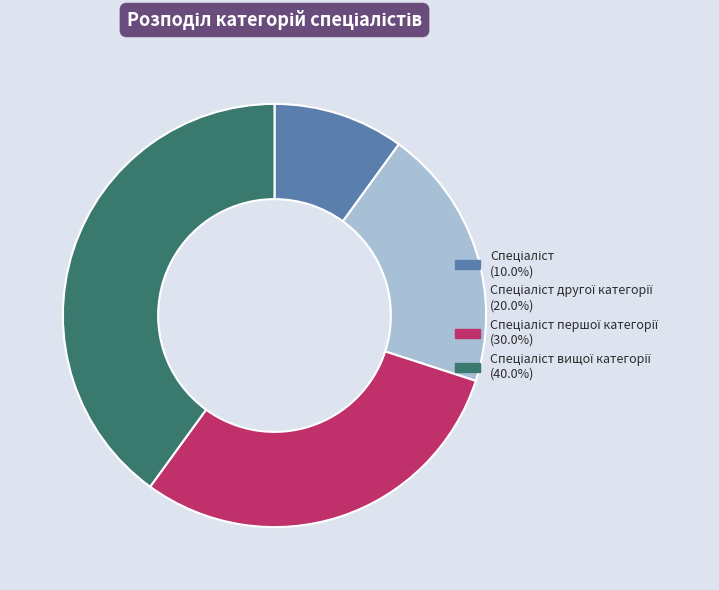

Is there a majority slice in this chart?

No